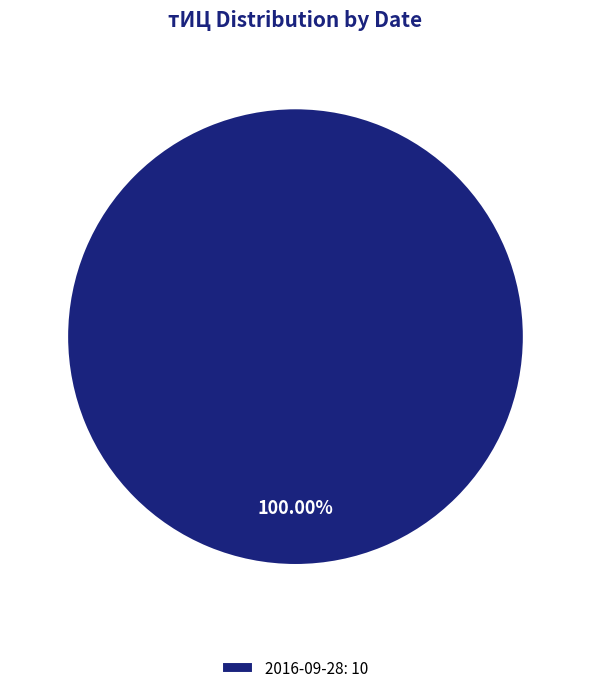

What is the majority slice?

2016-09-28: 10